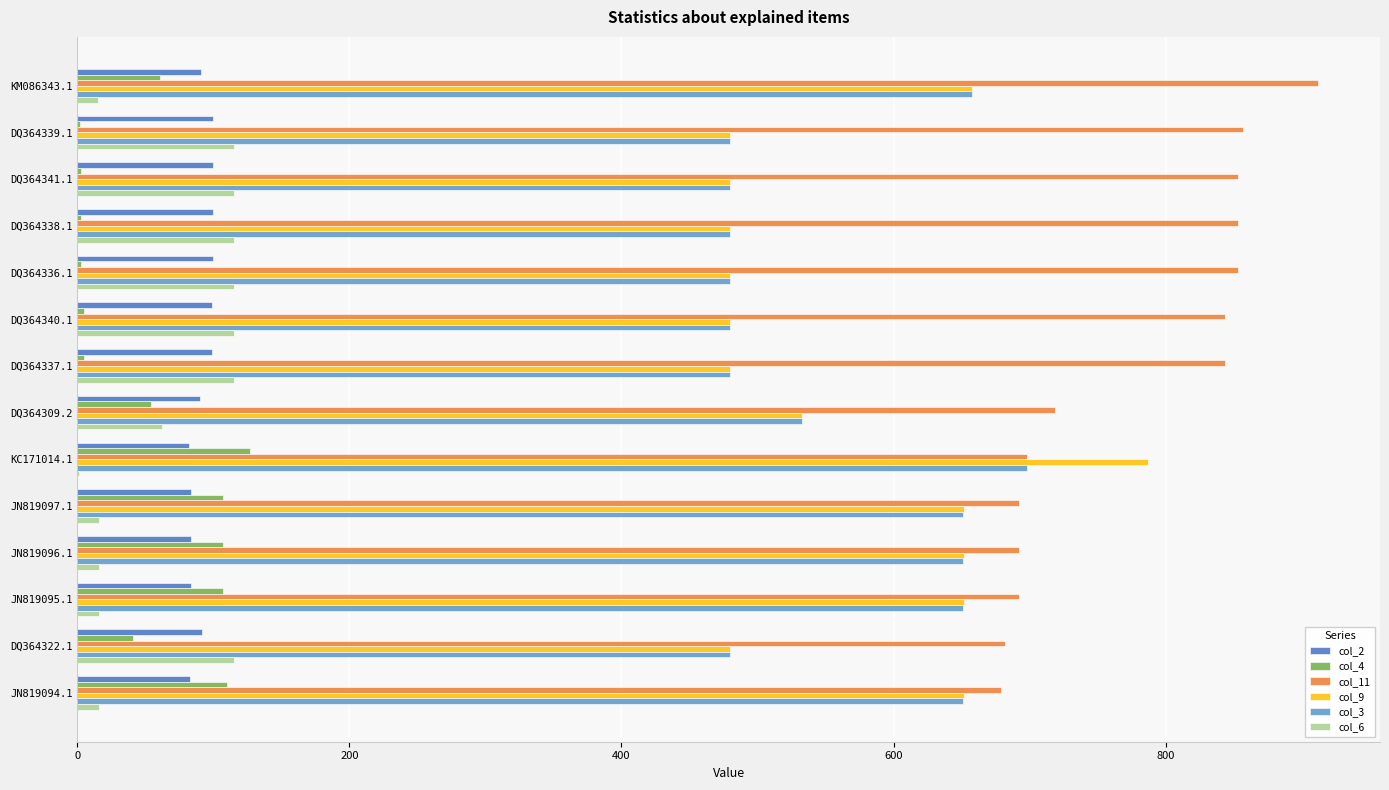

What is the highest value of the col_6 series?

115.0